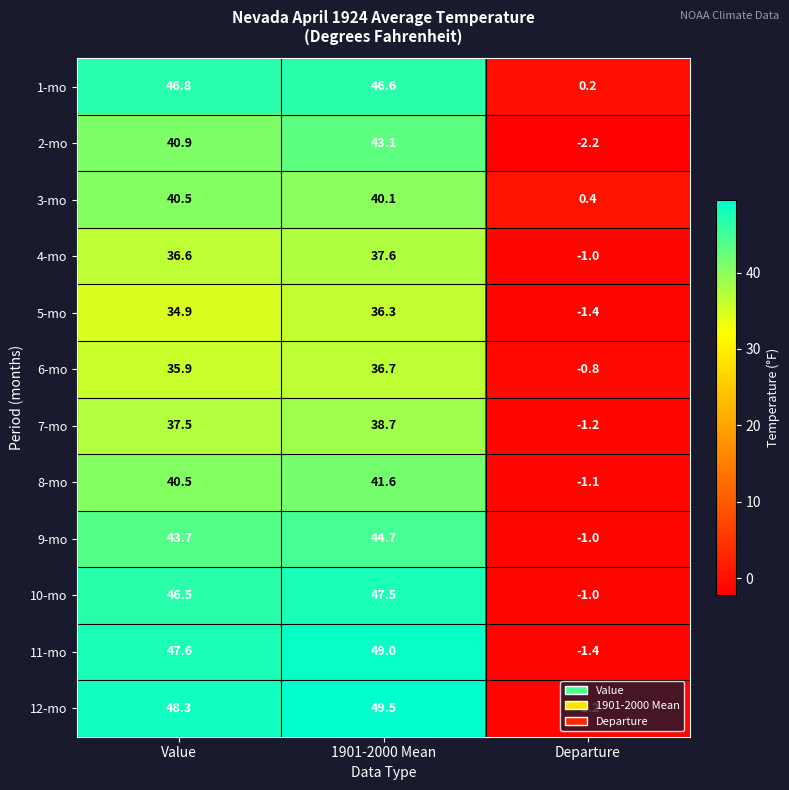

What is the difference between the 10-mo values at 1901-2000 Mean and Departure?

48.5